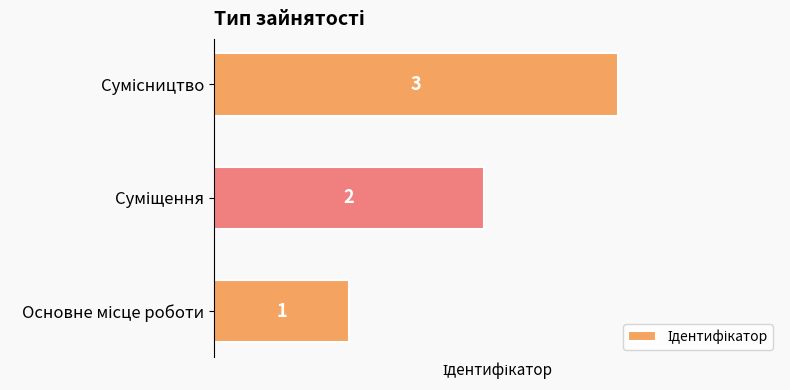

What is the greatest value displayed?

3